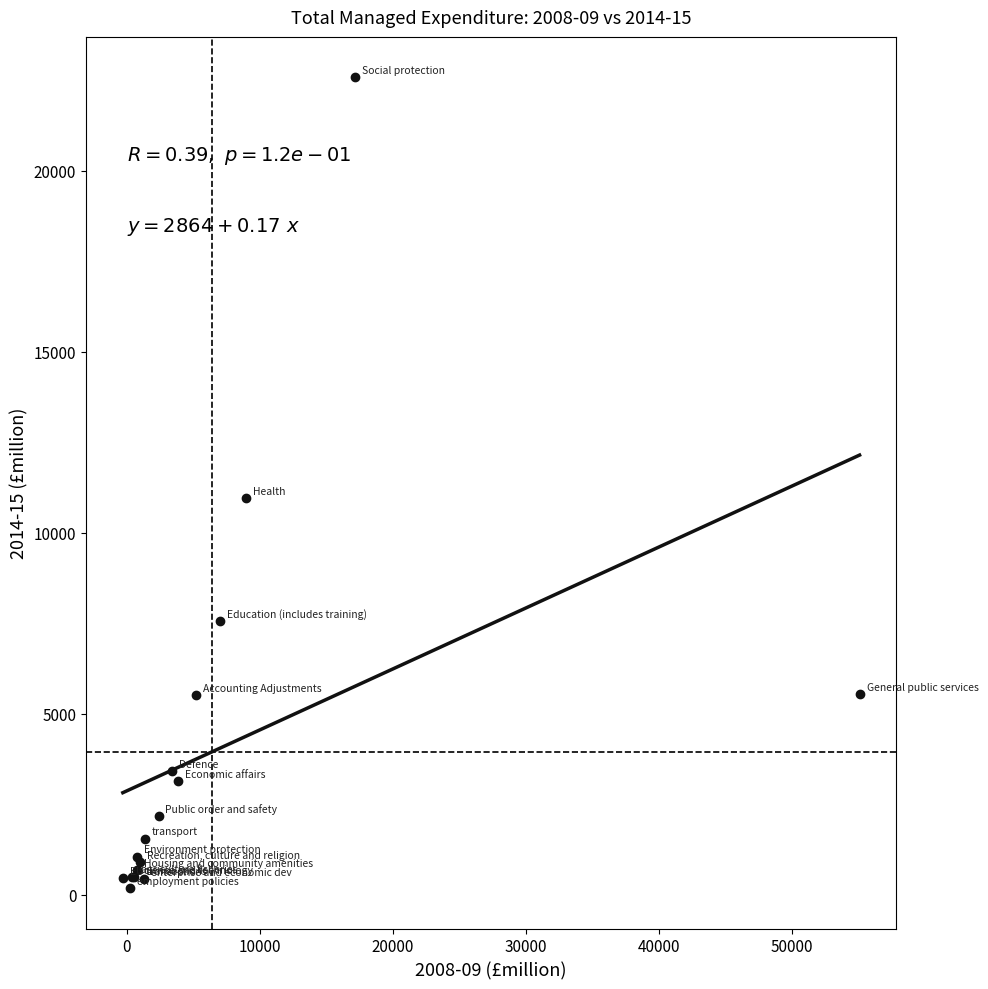

What Y value in the scatter plot is closest to 11376?

10955